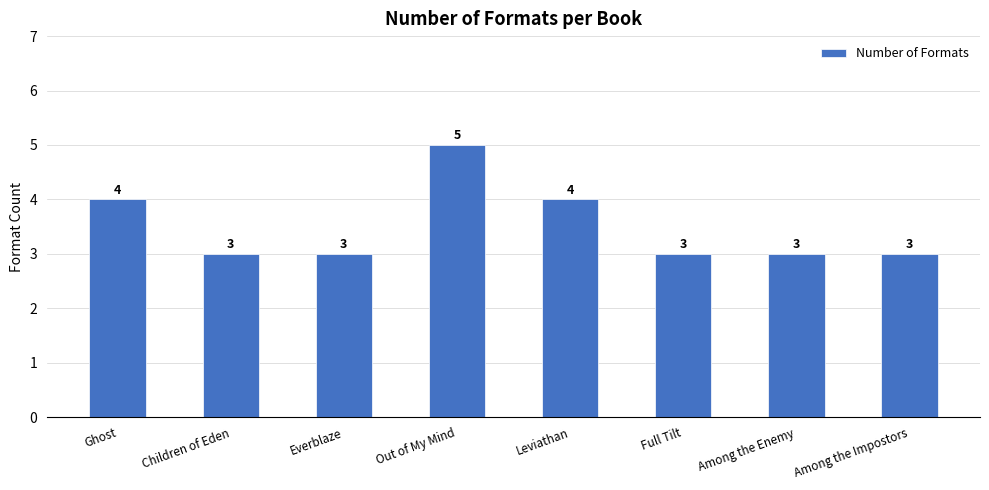

What is the smallest value displayed?

3